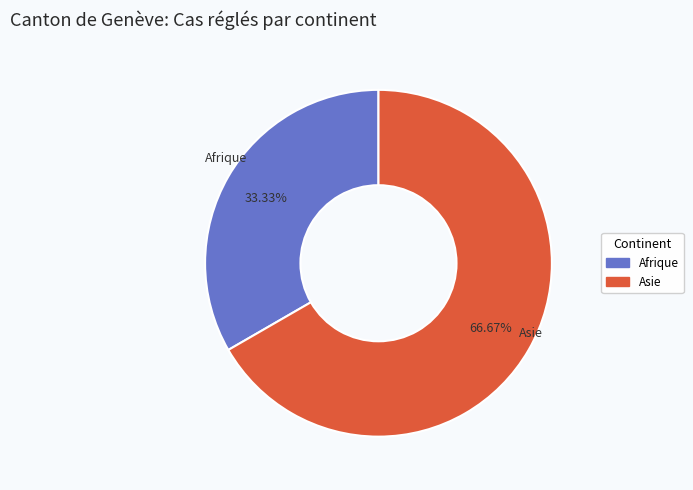

Does any single category account for the majority?

Yes